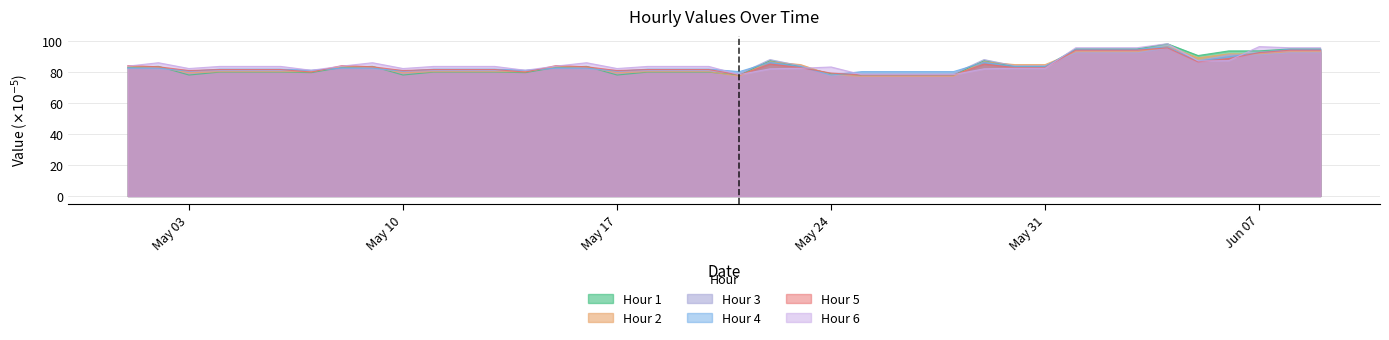

Between 2021-05-04 and 2021-05-13, which series saw the biggest shift?

Hour 1